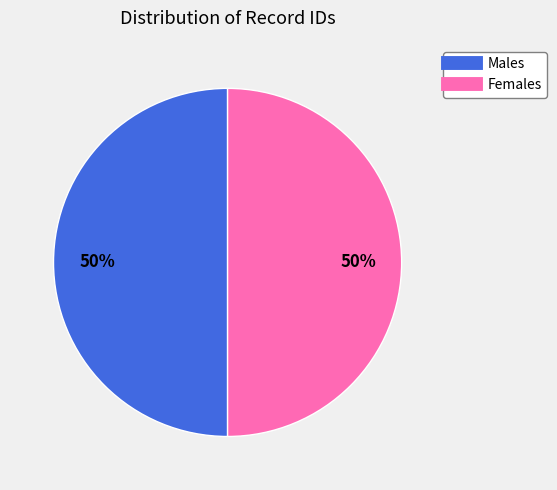

To the nearest percent, what is the average slice percentage?

50%